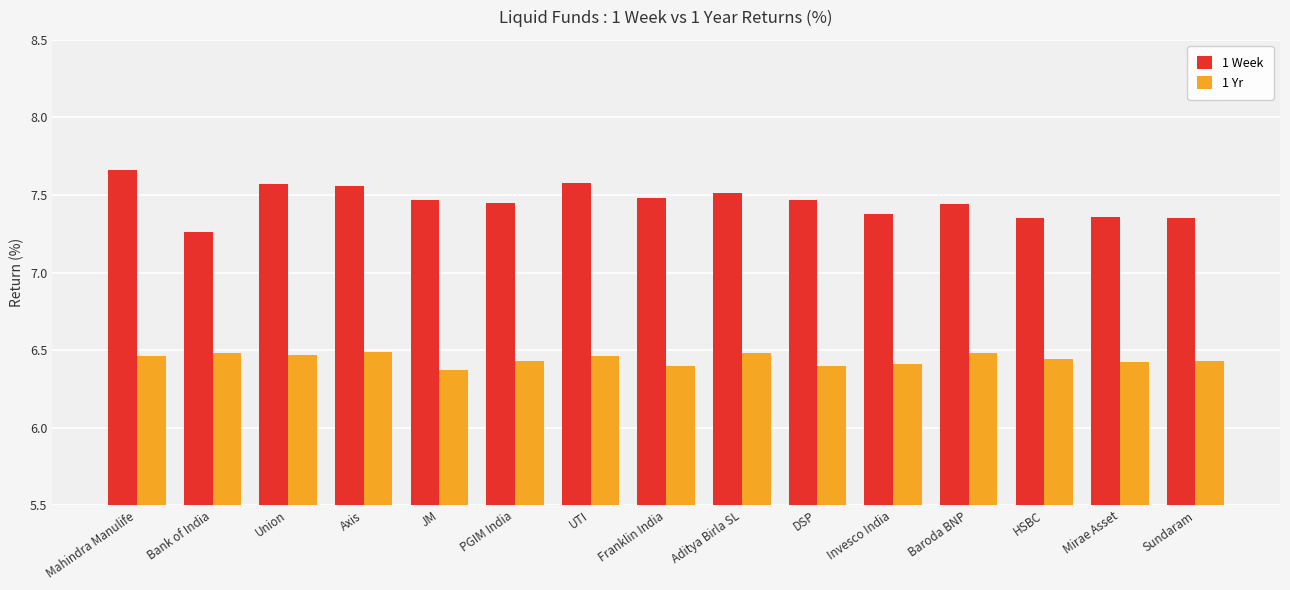

What is the difference between the maximum and second lowest values in the 1 Week series?

0.3